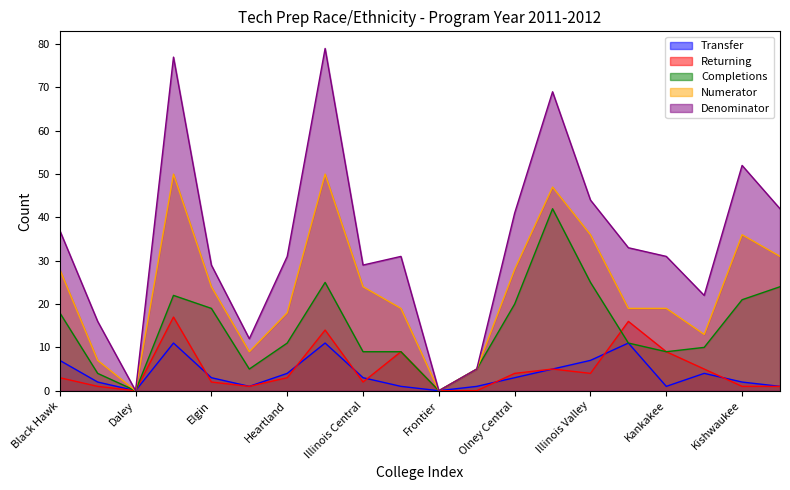

True or false: Numerator and Completions intersect in this chart.

False